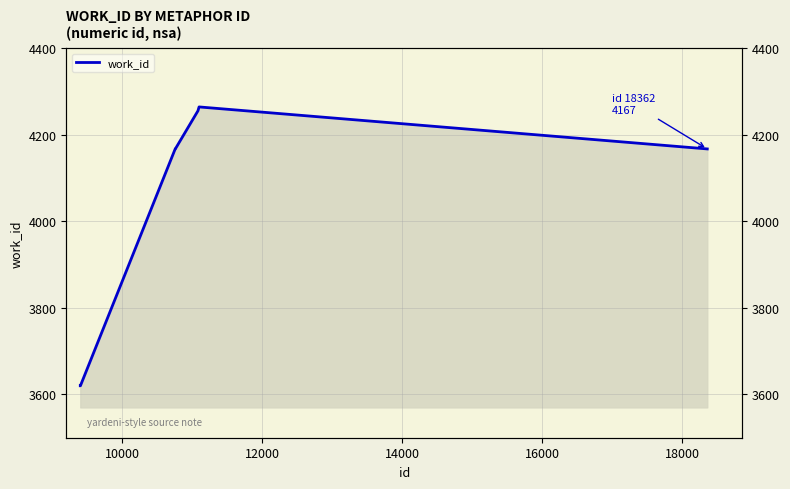

True or false: there are more than 1 points higher than both neighbors.

False